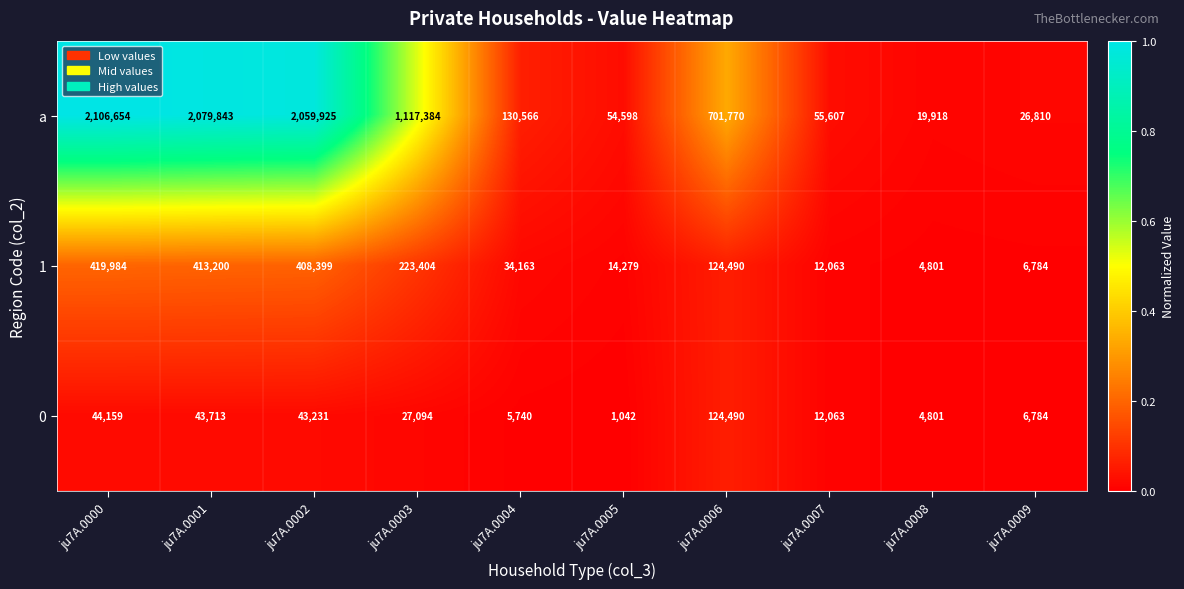

The value of a at ju7A.0003 is 595641. True or false?

False